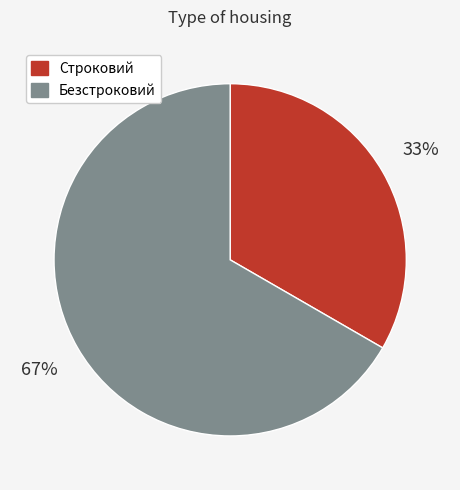

What is the largest slice in the pie chart?

Безстроковий